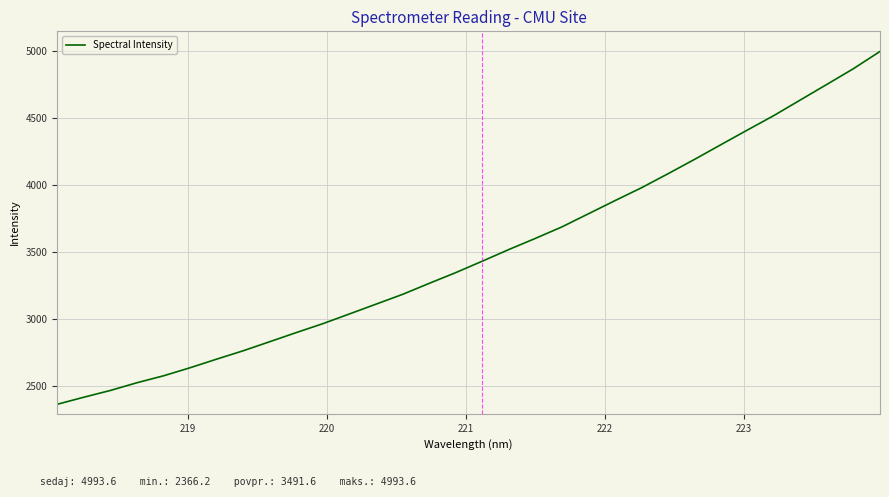

What is the difference between the maximum and minimum values?

2627.3